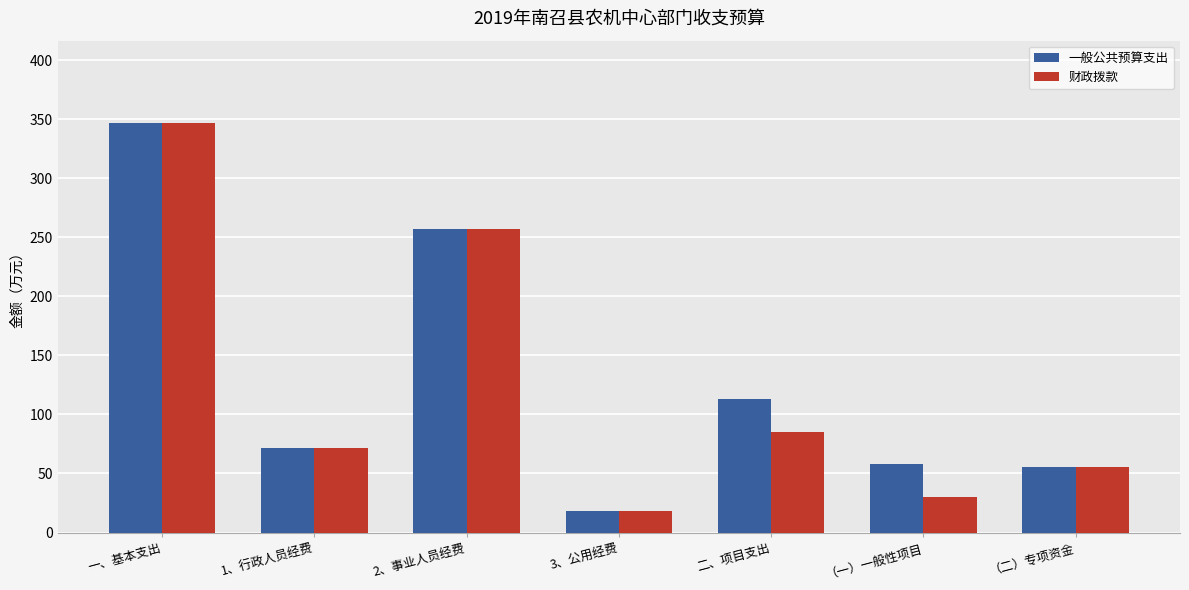

What is the label of the 5th bar from the right?

2、事业人员经费